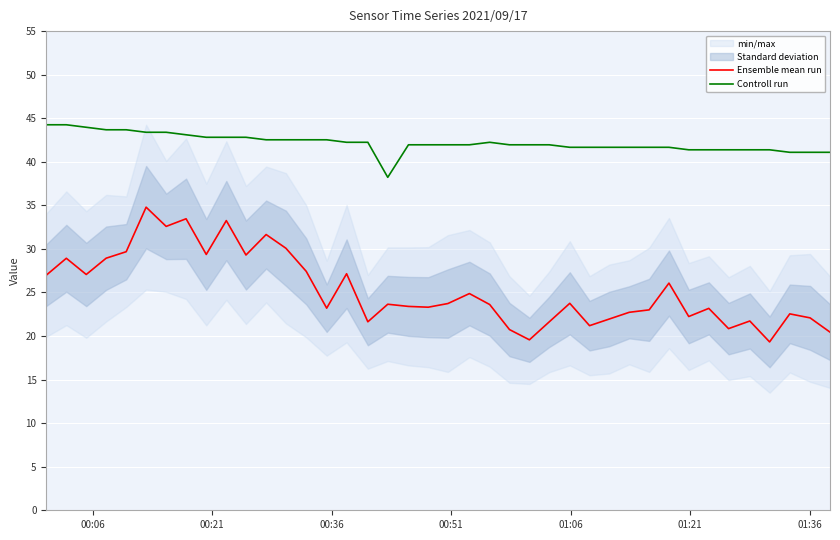

What is the lowest value of the Controll run series?

38.2